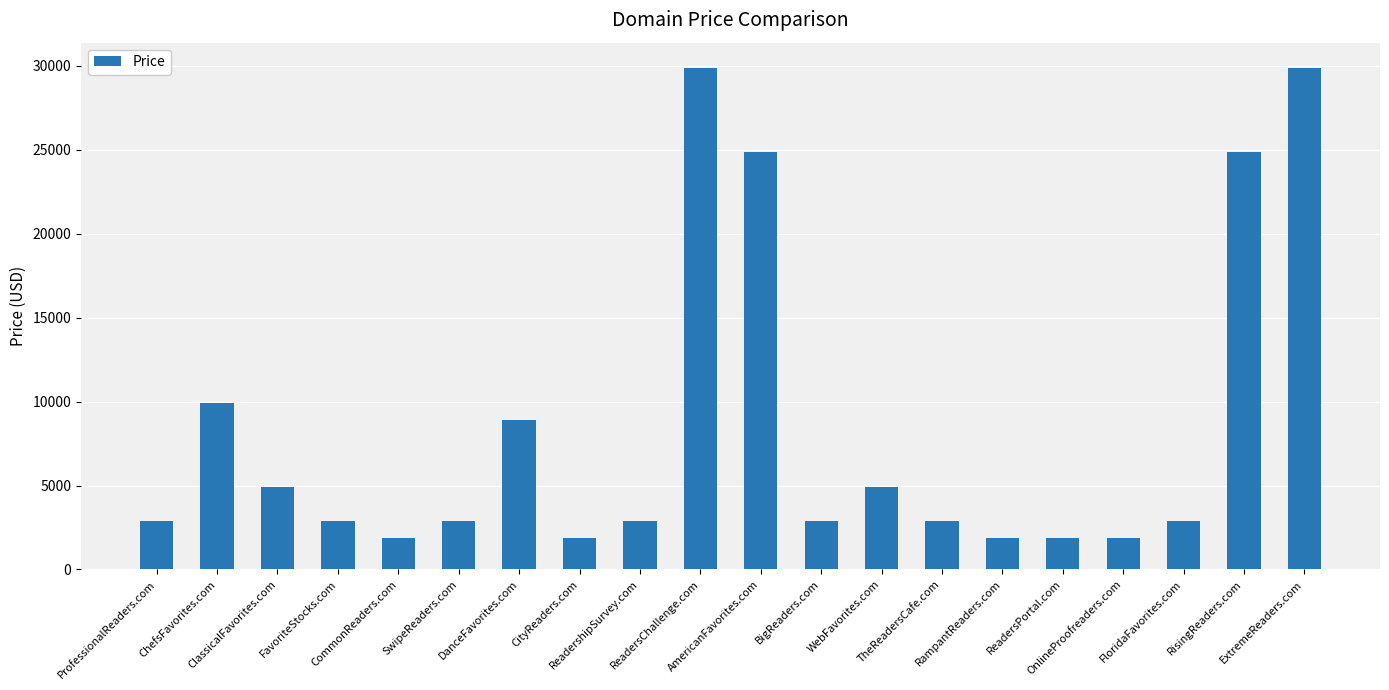

How many values are below 2888?

5